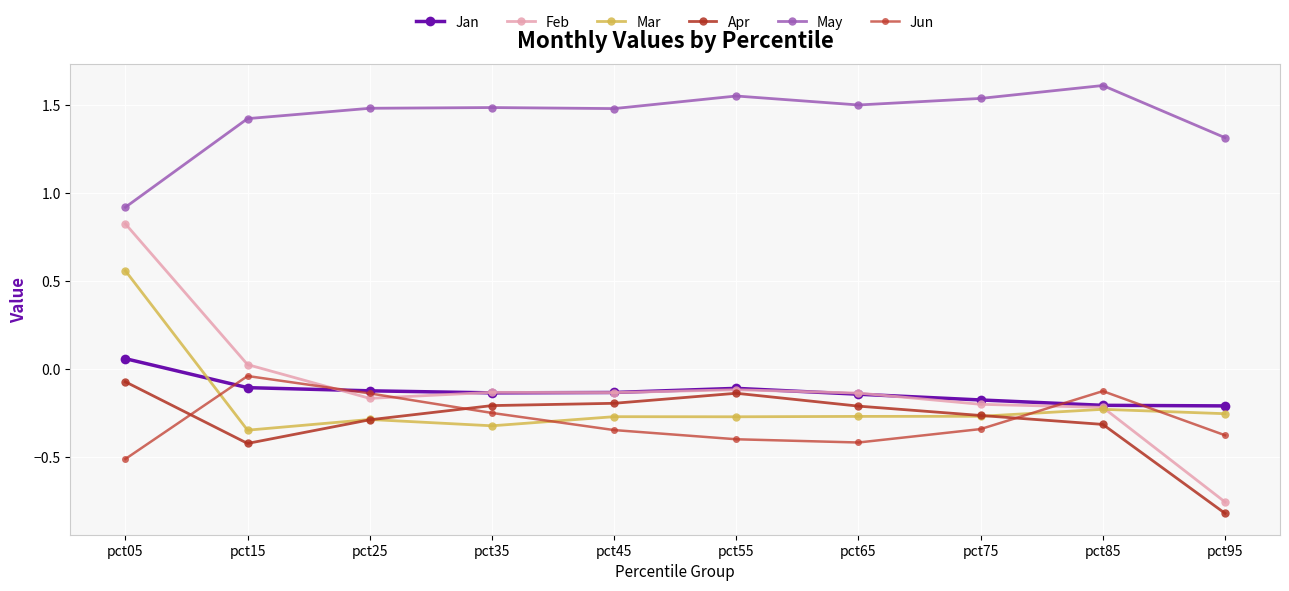

How many lines are shown in the chart?

6